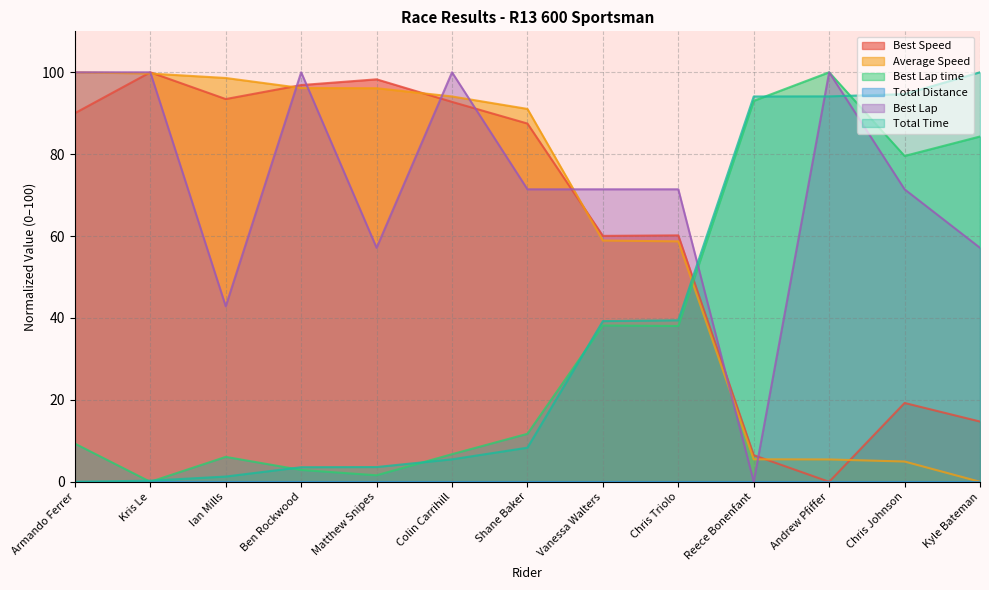

What is the total value across all series at Colin Carrihill?

299.1